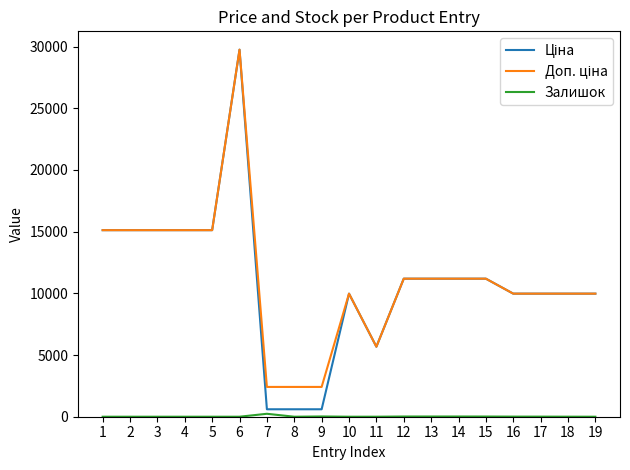

At which category is the sum across all series the highest?

6